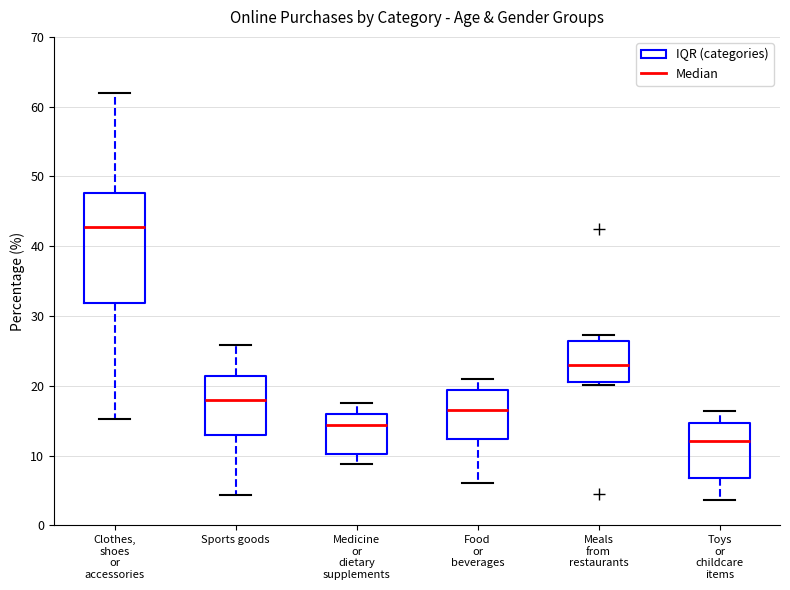

Reading left to right, read every box against the y-axis: the position of its median line, the range the box covers, and the ends of its whiskers. The values are not printed on the chart, so give them approximately, as read against the axis.

Clothes, shoes or accessories: median 43, box 32 to 48, whiskers 15 to 62
Sports goods: median 18, box 13 to 21, whiskers 4 to 26
Medicine or dietary supplements: median 14, box 10 to 16, whiskers 9 to 17
Food or beverages: median 16, box 12 to 19, whiskers 6 to 21
Meals from restaurants: median 23, box 21 to 26, whiskers 20 to 27
Toys or childcare items: median 12, box 7 to 15, whiskers 4 to 16